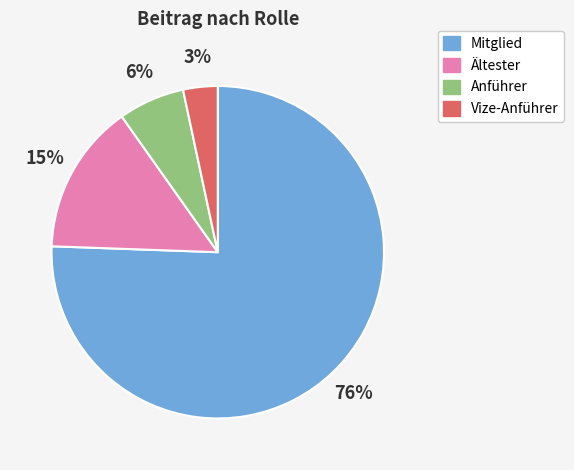

To the nearest percent, what is the average slice percentage?

25%